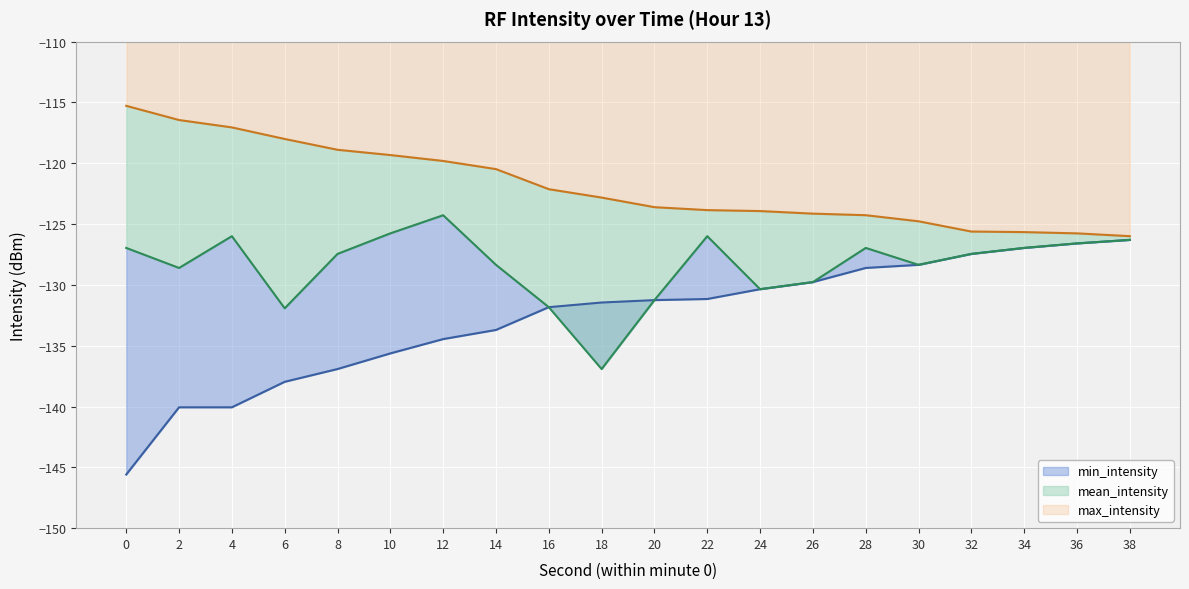

What is the value of the max_intensity point at the 15th from the left?

-124.3